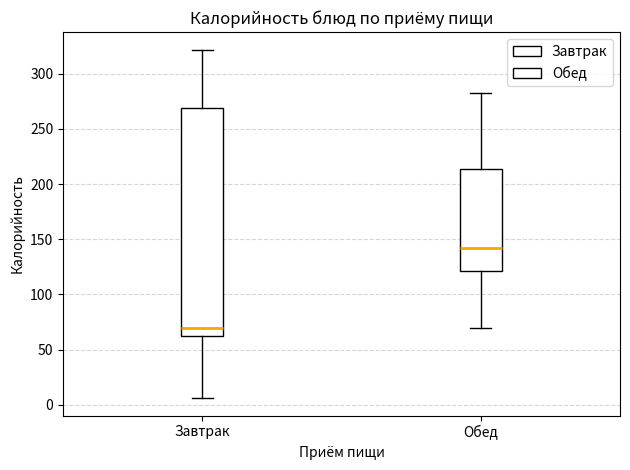

Reading left to right, read every box against the y-axis: the position of its median line, the range the box covers, and the ends of its whiskers. The values are not printed on the chart, so give them approximately, as read against the axis.

Завтрак: median 70, box 60 to 270, whiskers 5 to 320
Обед: median 140, box 120 to 215, whiskers 70 to 285